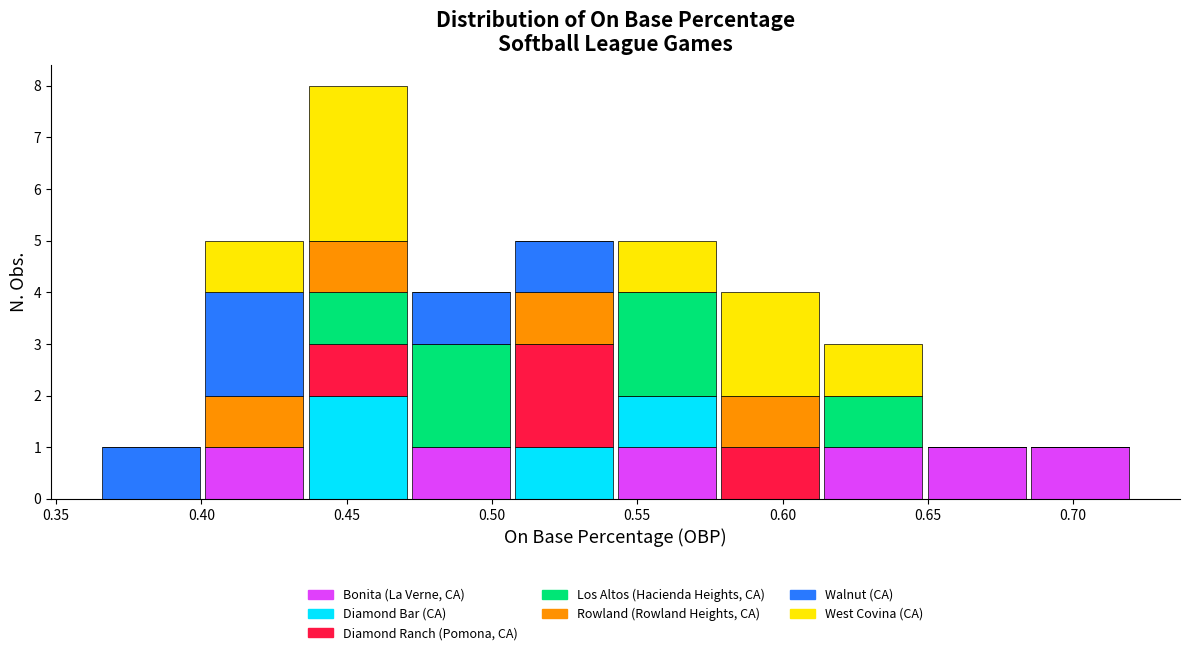

What is the total height of the stacked bar covering 0.365 to 0.400 on the x-axis? Neither the bar edges nor the heights are printed on the chart, so give them approximately, as read against the axes.

1